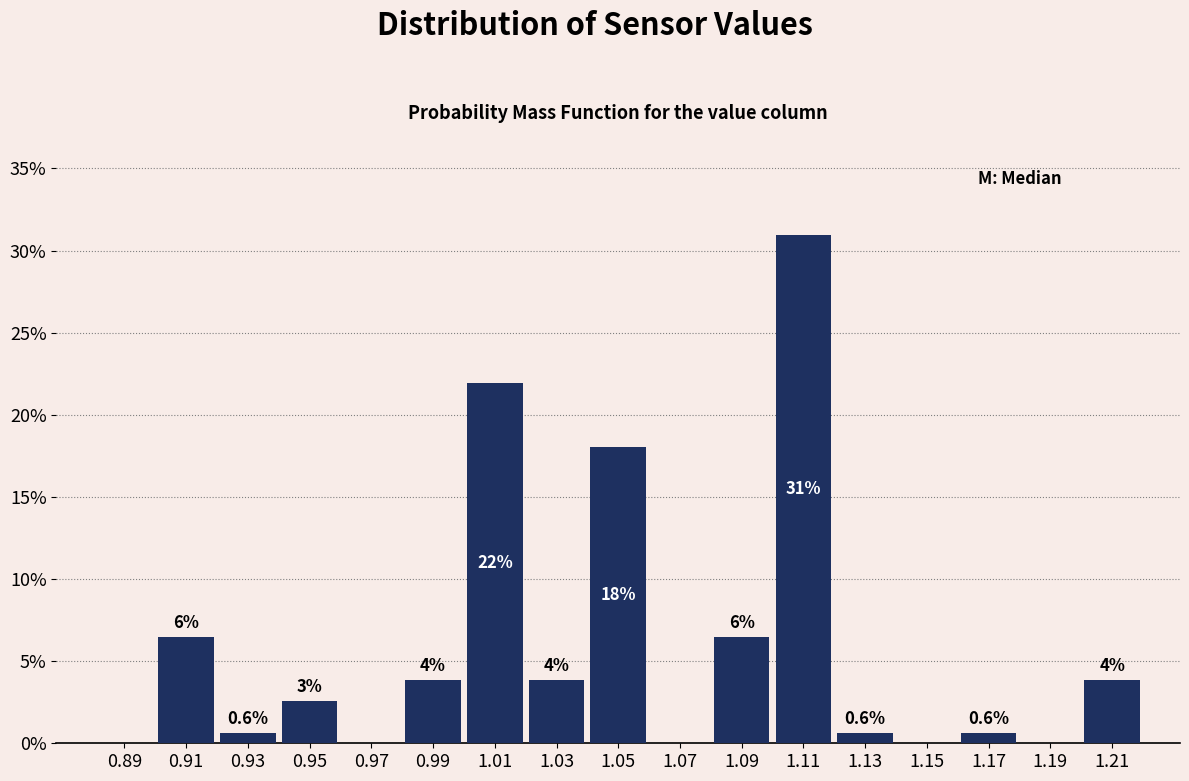

Over which range of the x-axis is the bar tallest?

1.10 to 1.12